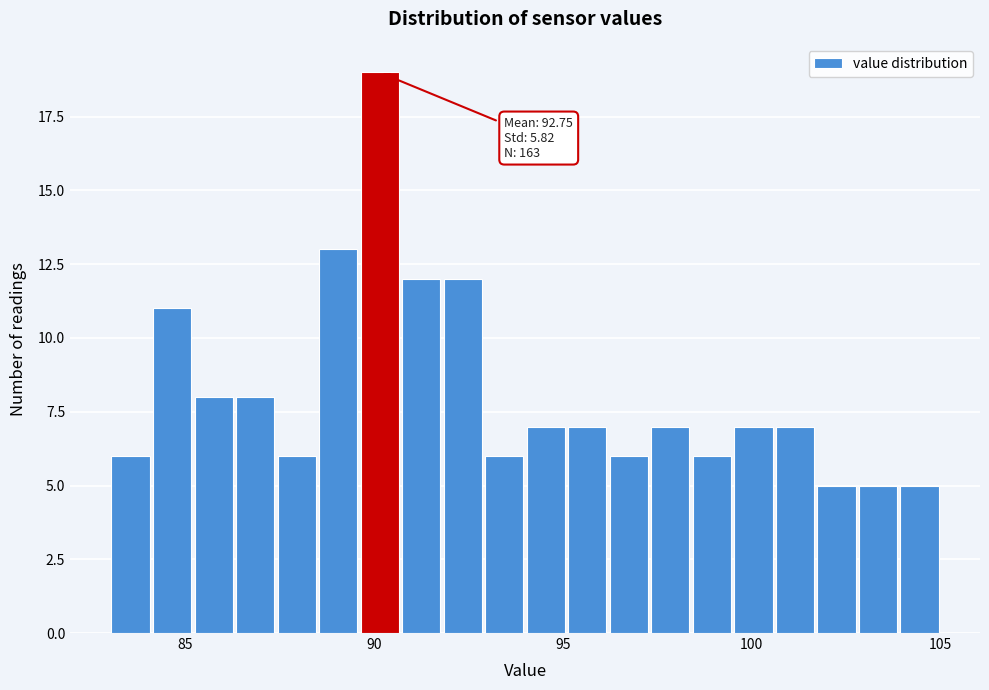

Read against the x-axis, roughly where is the centre of the tallest bar?

90.0